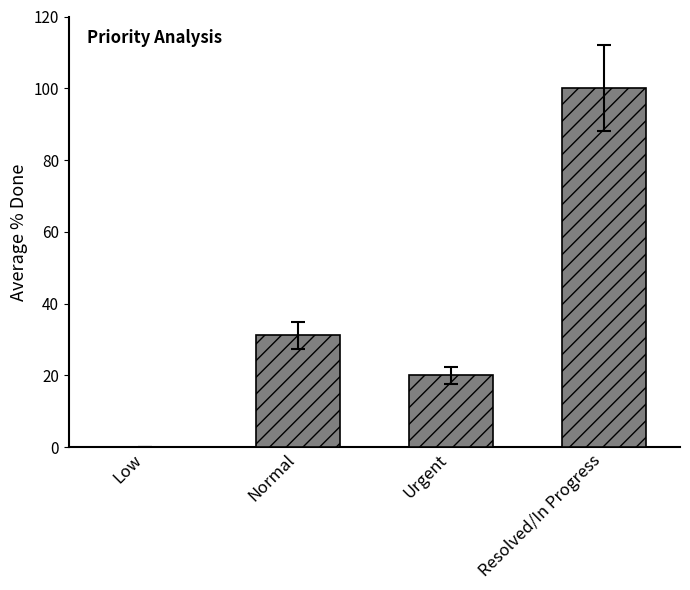

How many positive values are there?

3